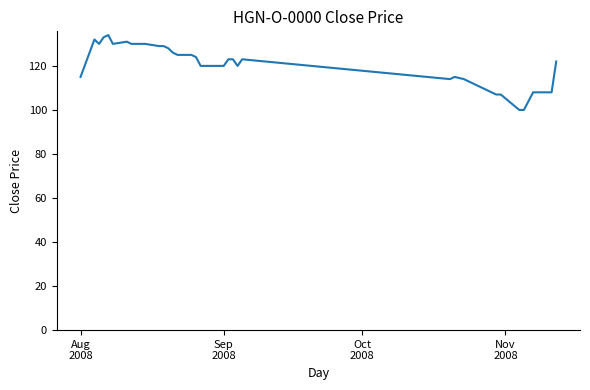

What is the difference between the maximum and minimum values?

34